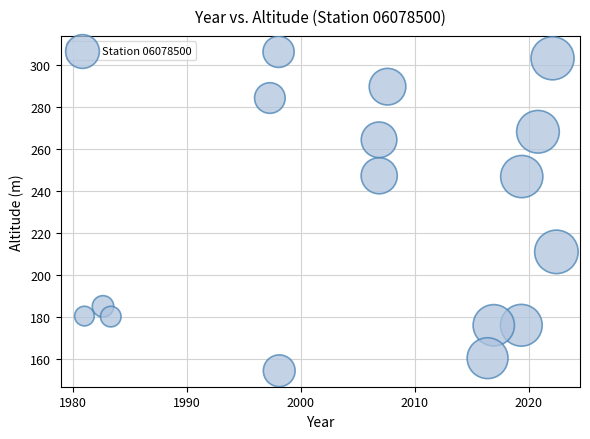

What is the range of Y values (max minus min)?

151.9